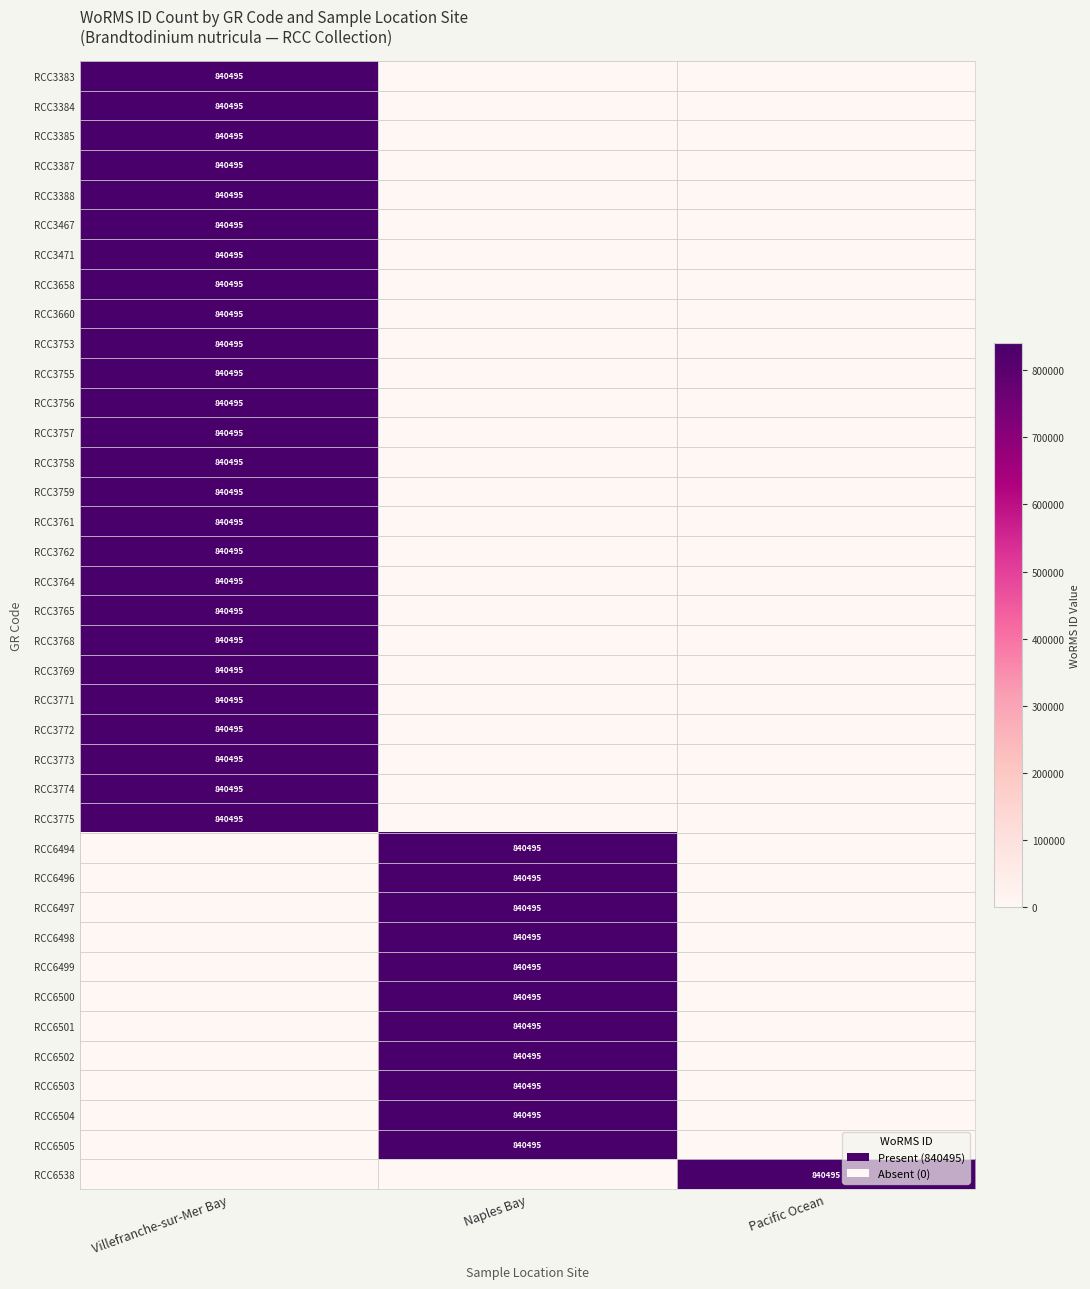

True or false: RCC3772 has a value of 276914 at Villefranche-sur-Mer Bay.

False